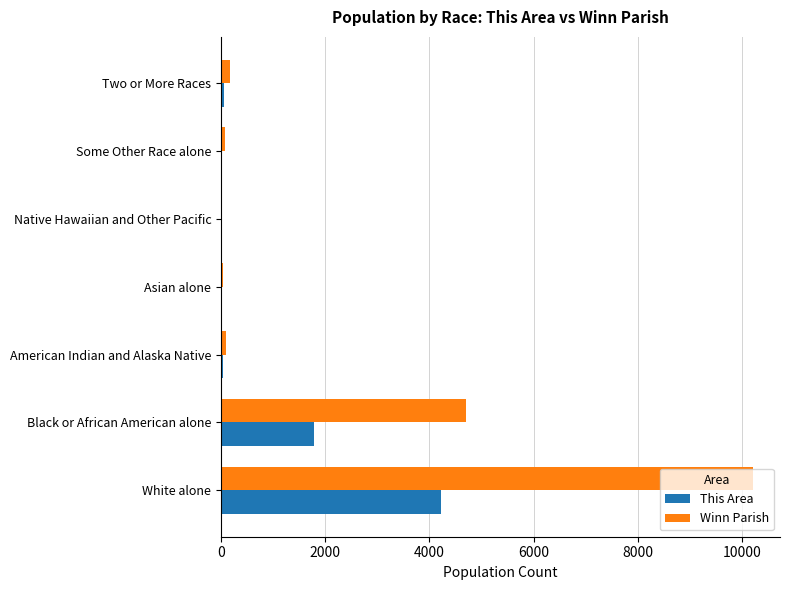

The value of Winn Parish at White alone is 6471. True or false?

False